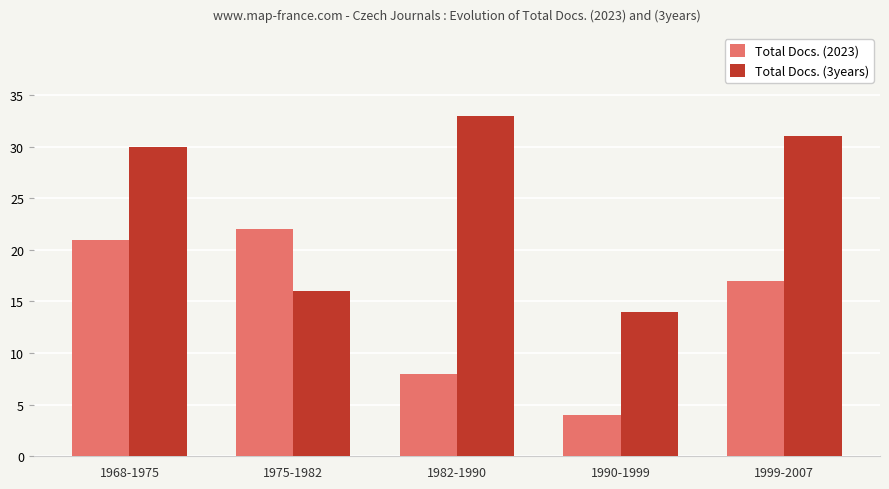

Which category has the lowest value across all series?

1990-1999